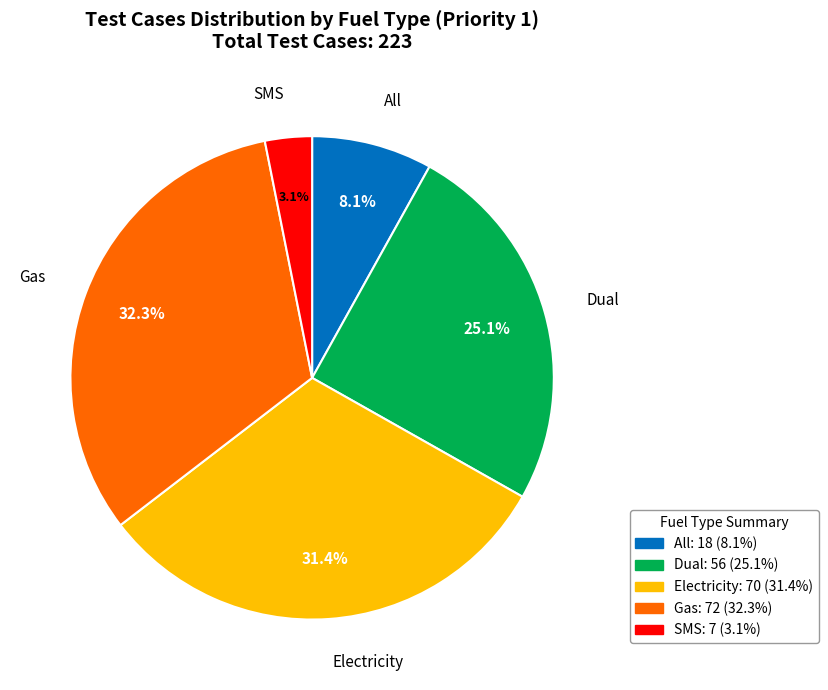

What percentage do Dual and All together represent?

33.2%